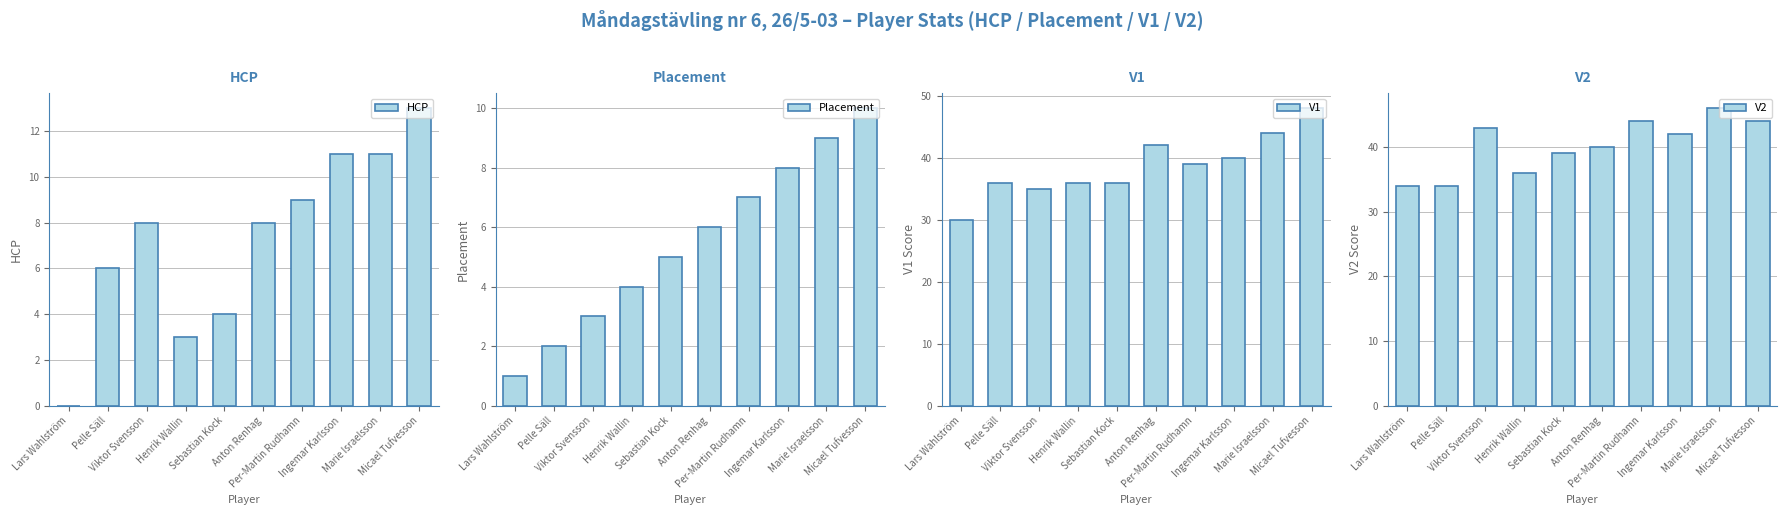

What is the value of the V1 bar at the 2nd from the left?

36